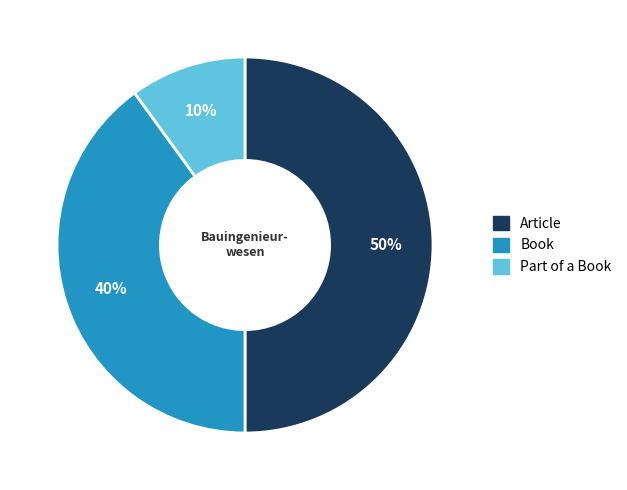

Rank the categories by value from highest to lowest.

Article, Book, Part of a Book